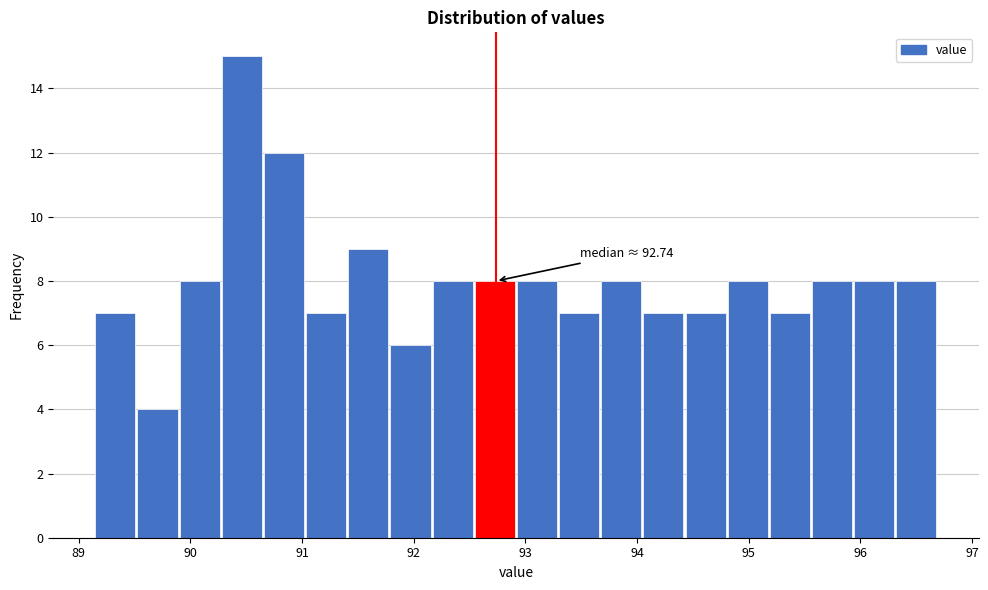

Read against the x-axis, roughly where is the centre of the tallest bar?

90.5